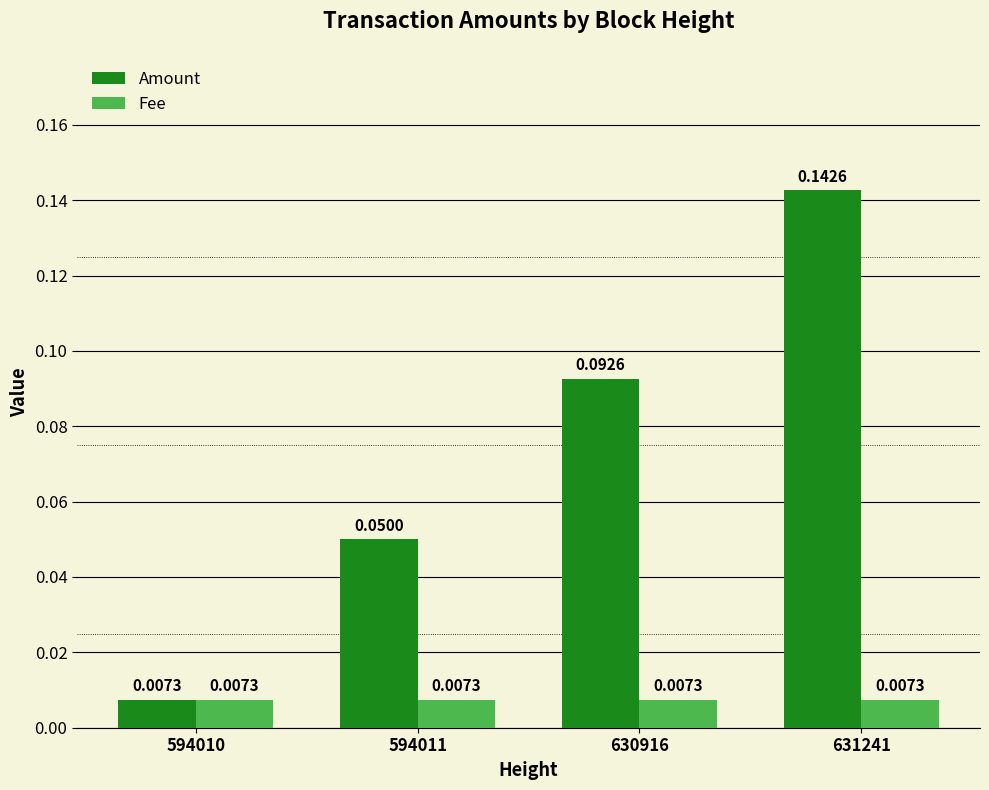

Rank the series at 594011 from highest to lowest value.

Amount, Fee